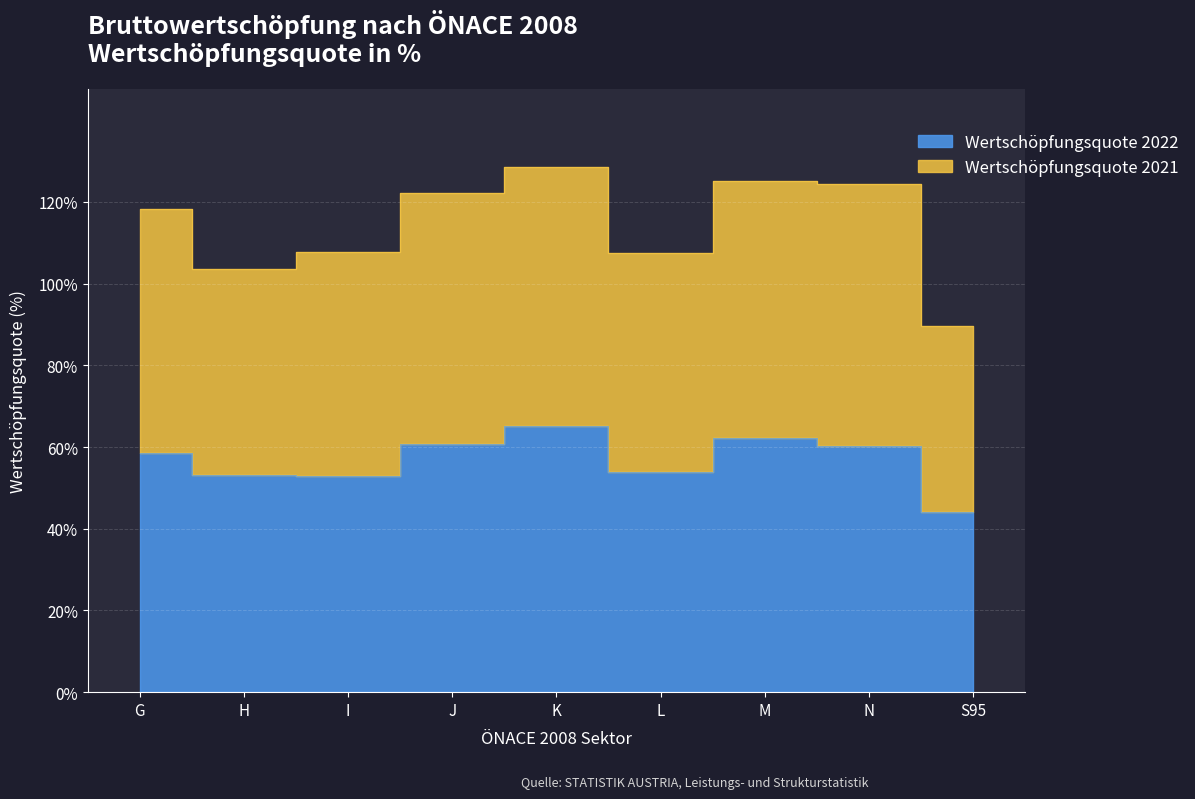

Reading left to right, extract all data points from this chart.

Wertschöpfungsquote 2022: G=58.5	H=53.1	I=52.8	J=60.7	K=65.1	L=53.8	M=62.3	N=60.3	S95=44.2
Wertschöpfungsquote 2021: G=118.3	H=103.5	I=107.8	J=122.1	K=128.5	L=107.6	M=125.0	N=124.3	S95=89.6